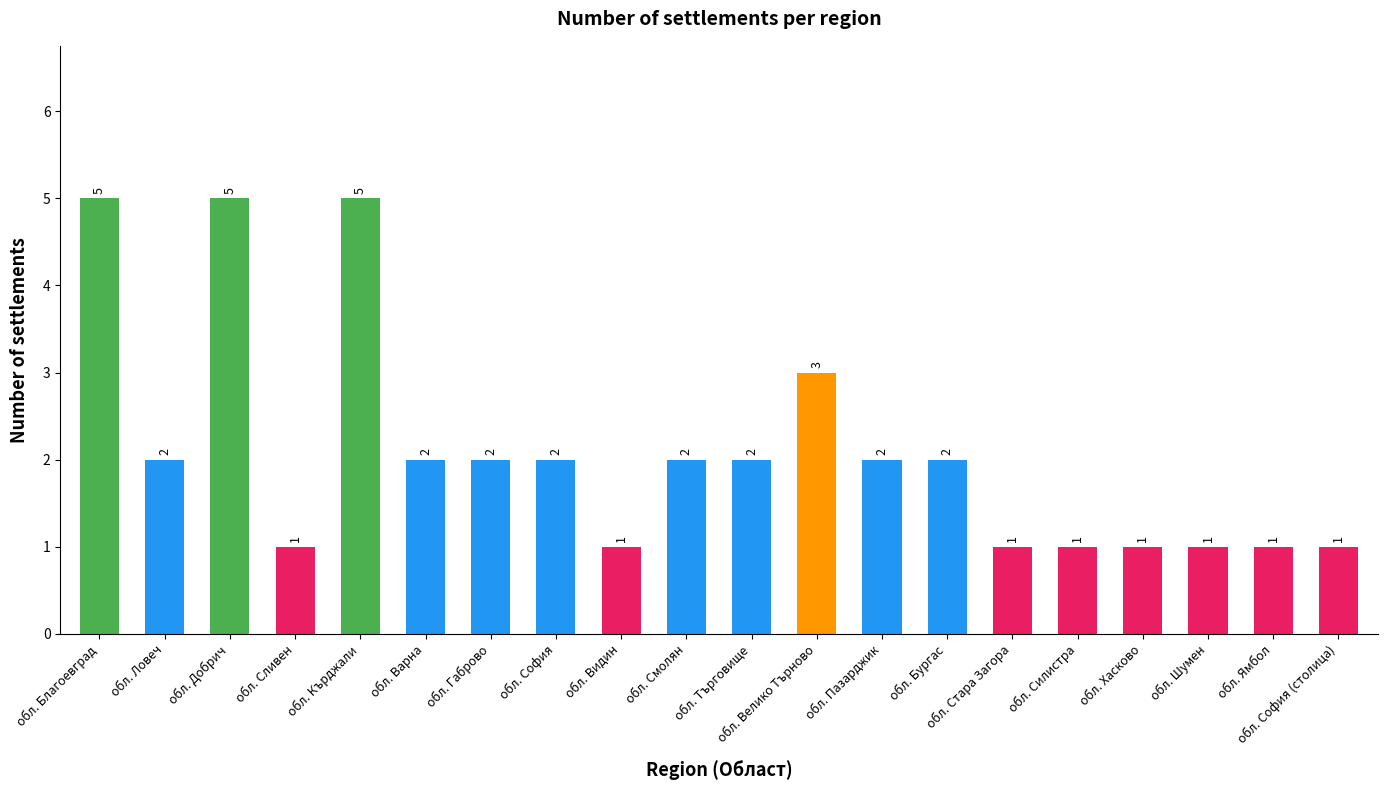

What is the change in value from обл. Кърджали to обл. Видин?

-4